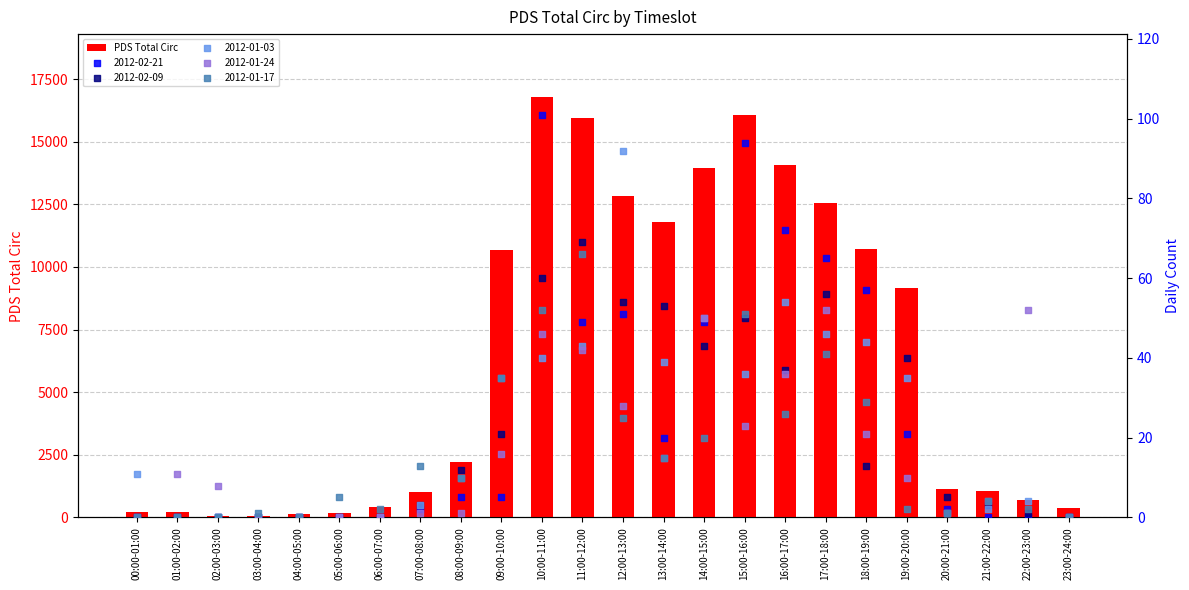

What is the change in value from 11:00-12:00 to 15:00-16:00?

+97